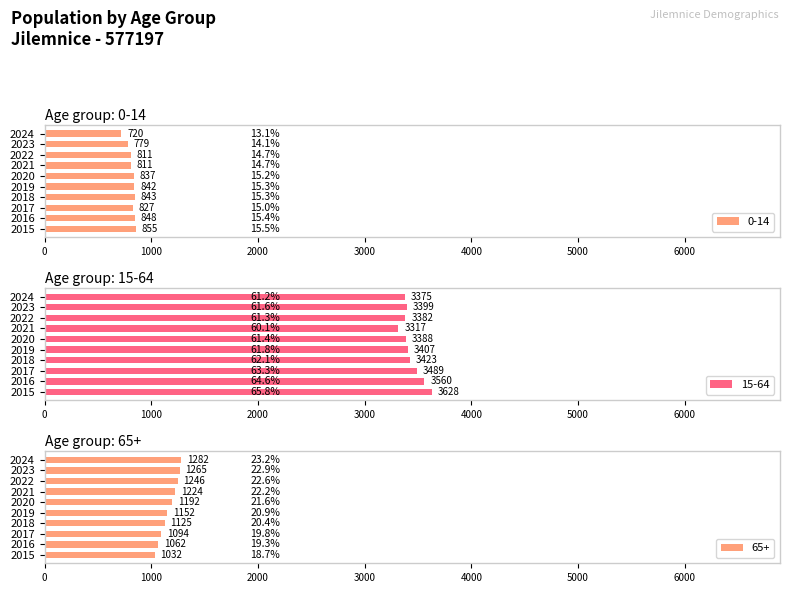

Reading left to right, transcribe all the data shown in this chart.

0-14: 2015=855	2016=848	2017=827	2018=843	2019=842	2020=837	2021=811	2022=811	2023=779	2024=720
15-64: 2015=3628	2016=3560	2017=3489	2018=3423	2019=3407	2020=3388	2021=3317	2022=3382	2023=3399	2024=3375
65+: 2015=1032	2016=1062	2017=1094	2018=1125	2019=1152	2020=1192	2021=1224	2022=1246	2023=1265	2024=1282